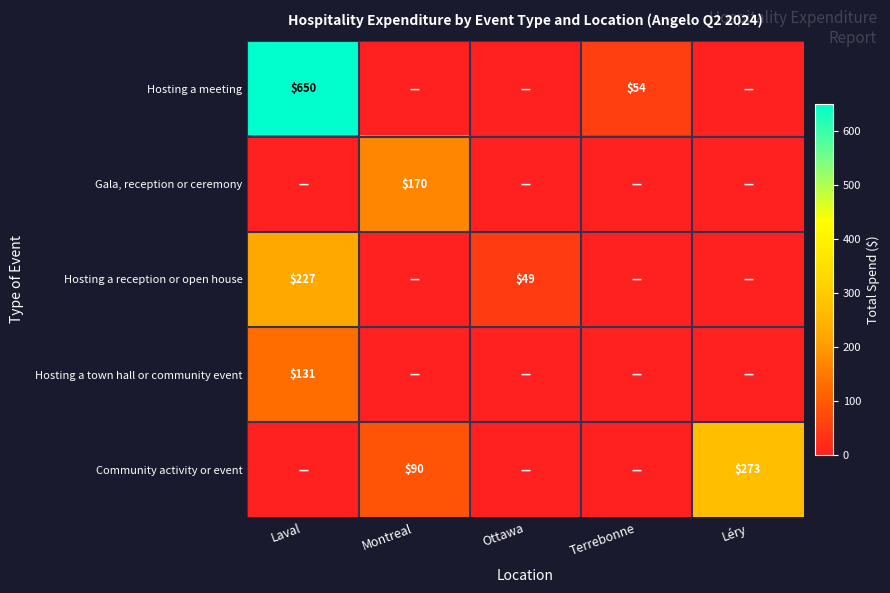

The Gala, reception or ceremony series shows 233.3 at Montreal. True or false?

False